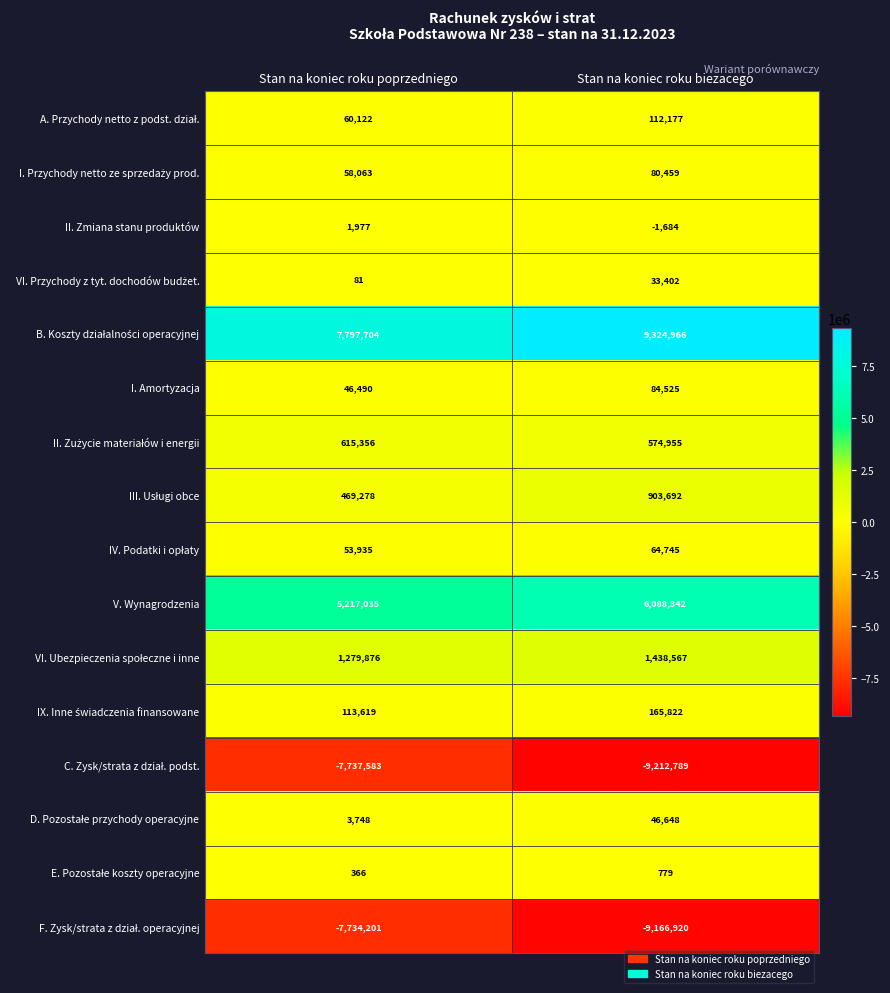

Which category has the highest value across all series?

Stan na koniec roku biezacego